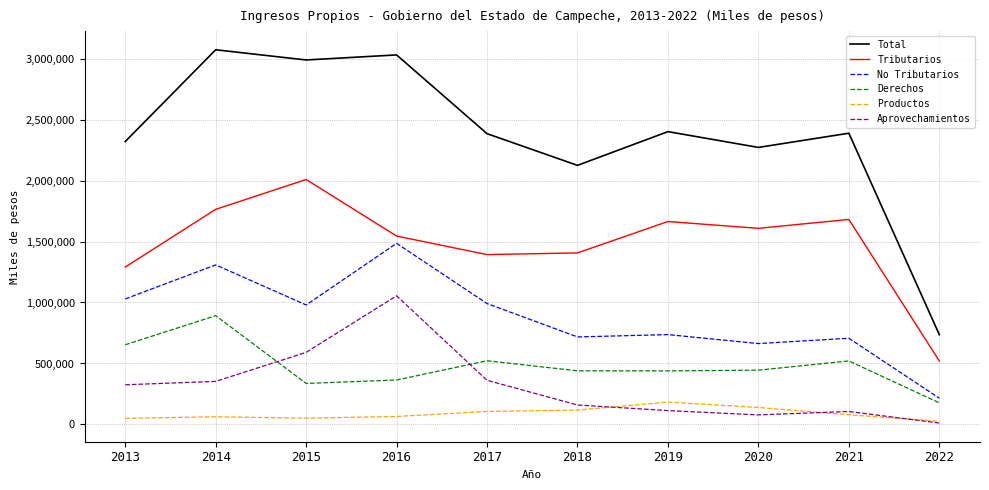

True or false: Tributarios and Aprovechamientos cross at least once.

False